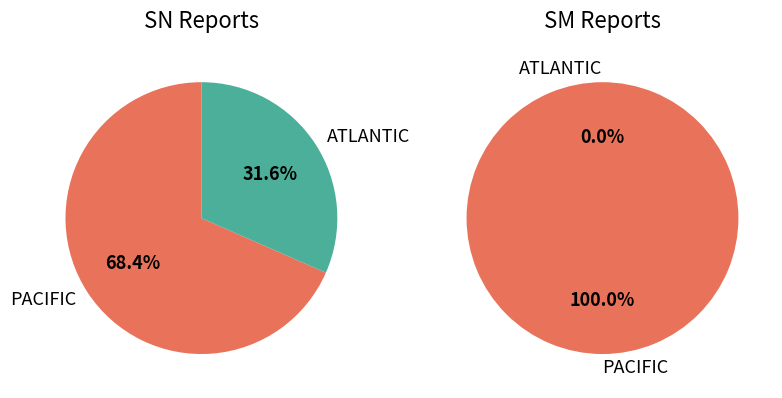

To the nearest percent, what percentage of the pie is SN?

95%